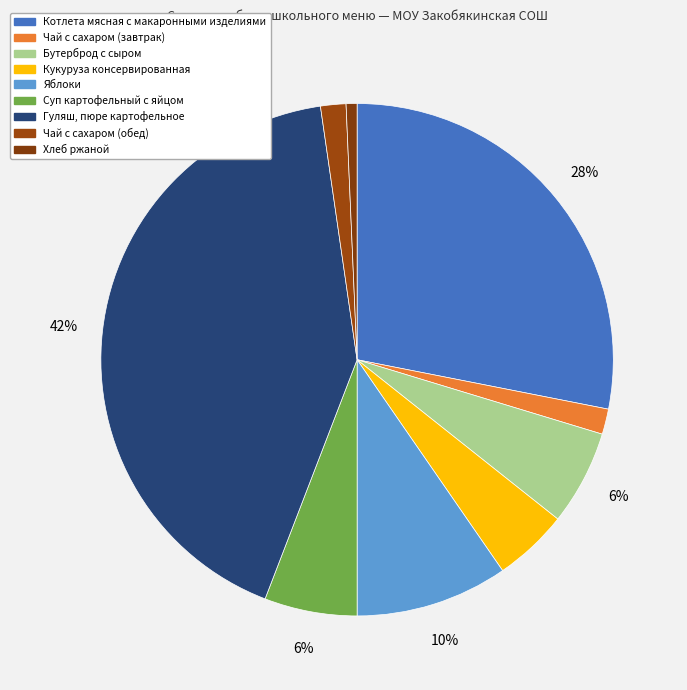

How many slices are in this pie chart?

9